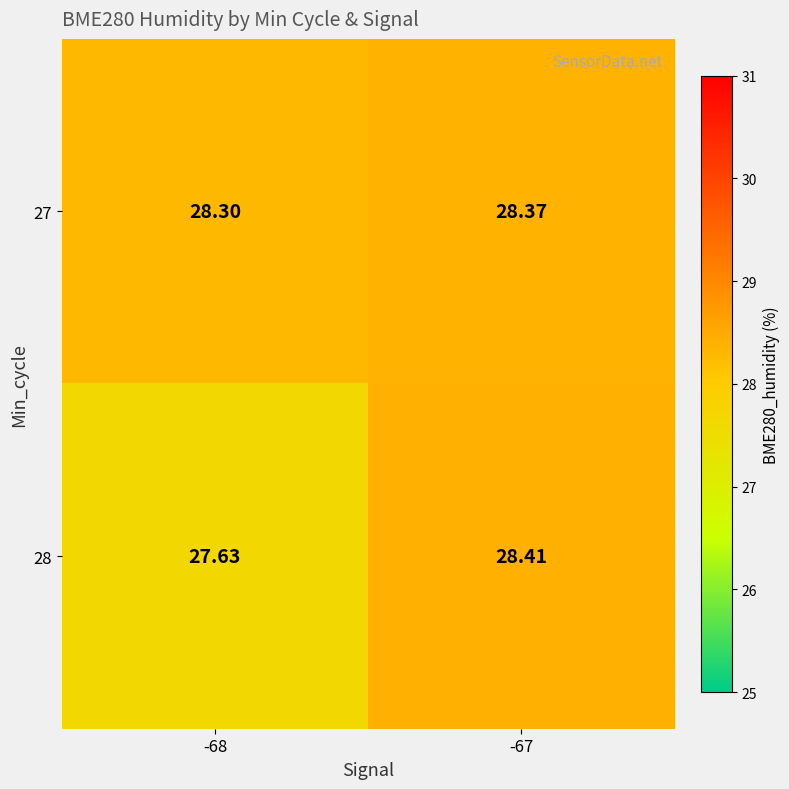

Which label corresponds to the smallest value in the chart?

-68